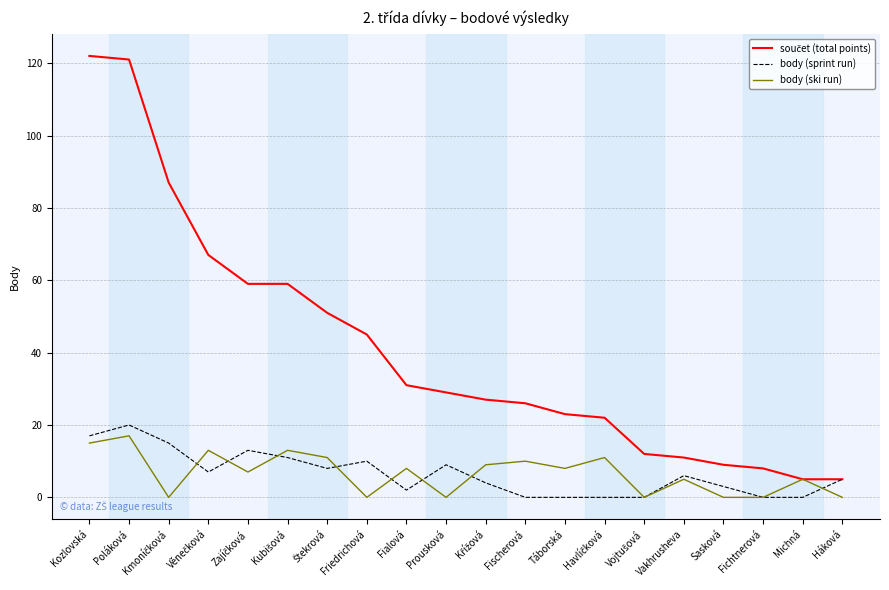

What position from the left is Vakhrusheva?

16